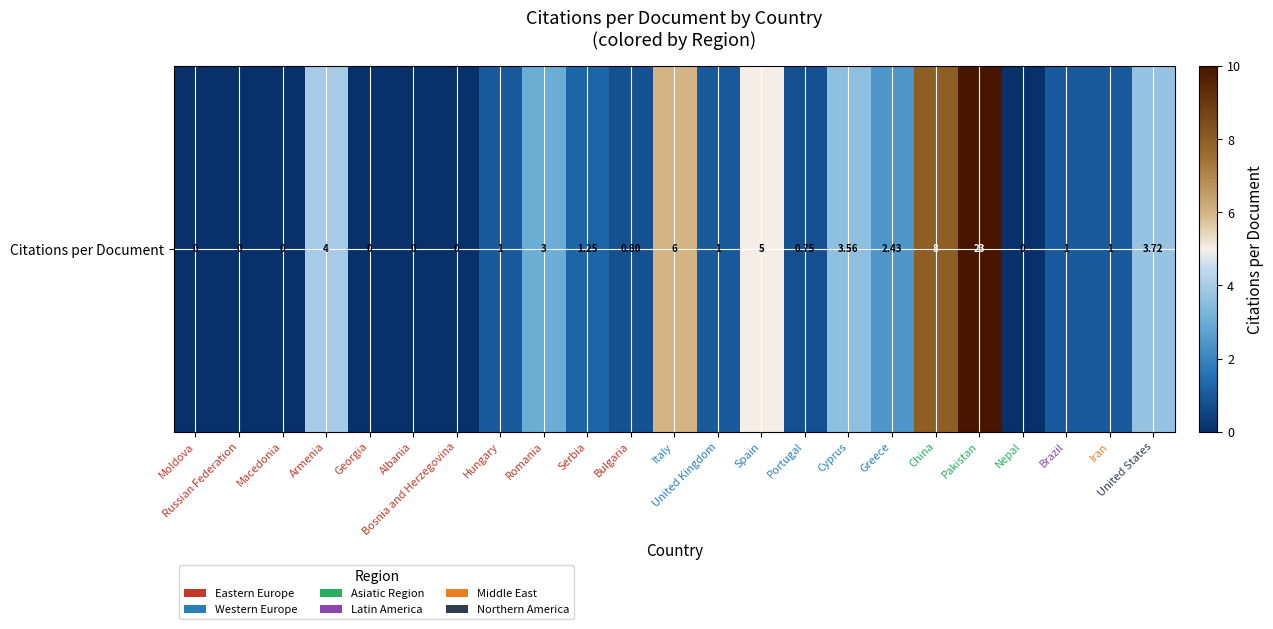

How many data points are above 1?

10